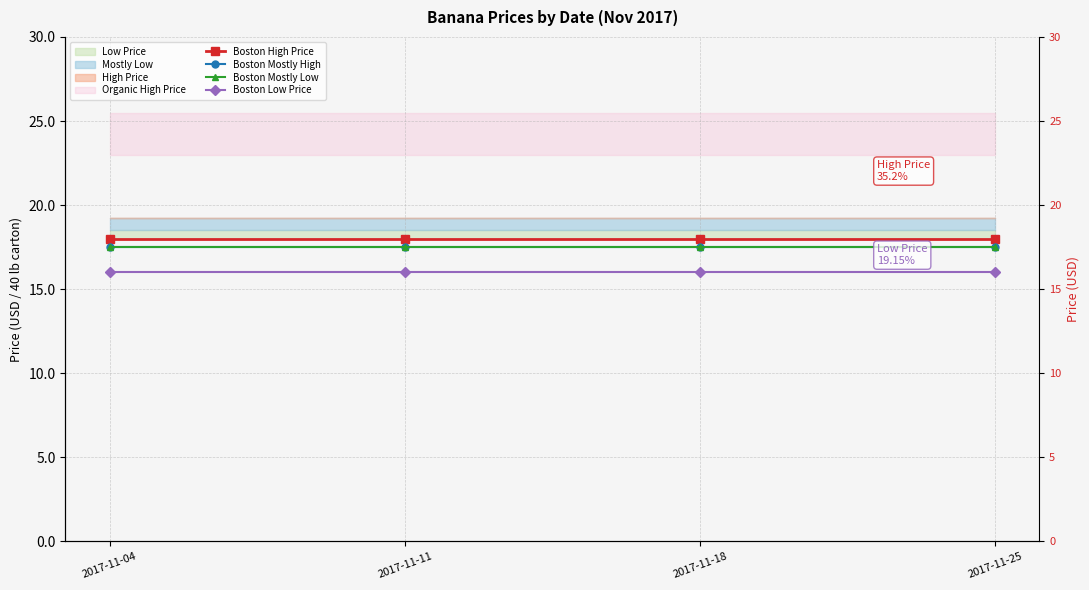

Is it true that Boston Low Price equals 16.0 at 2017-11-04?

True